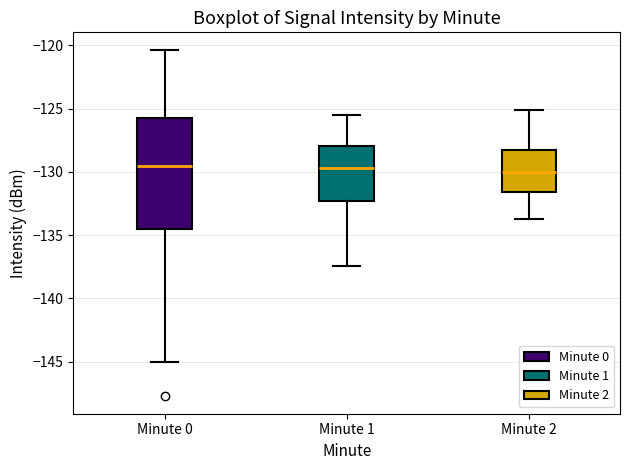

Reading left to right, read every box against the y-axis: the position of its median line, the range the box covers, and the ends of its whiskers. The values are not printed on the chart, so give them approximately, as read against the axis.

Minute 0: median -129.5, box -134.5 to -125.5, whiskers -145.0 to -120.5
Minute 1: median -129.5, box -132.5 to -128.0, whiskers -137.5 to -125.5
Minute 2: median -130.0, box -131.5 to -128.0, whiskers -133.5 to -125.0